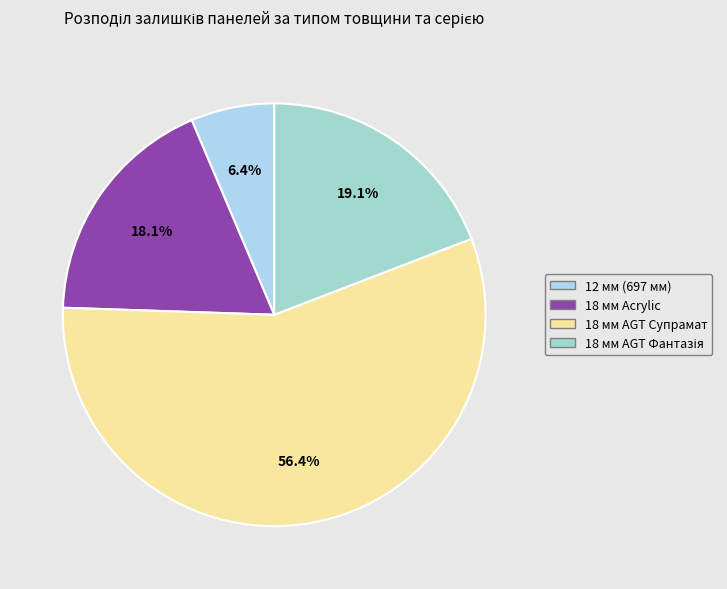

Count the number of slices in the pie.

4